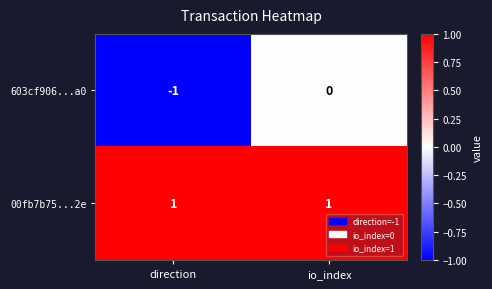

How many distinct data groups are displayed?

2